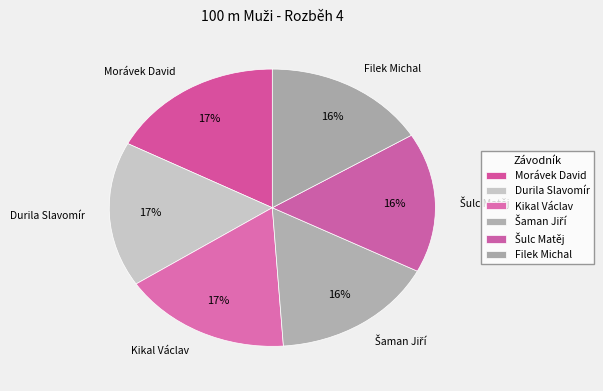

To the nearest percent, what is the difference between the largest and smallest slice percentages?

1%